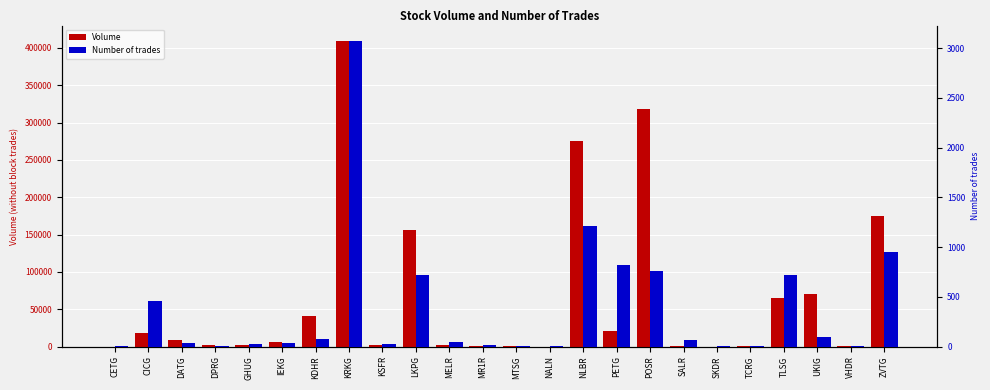

What are all the series names shown in the legend?

Volume, Number of trades